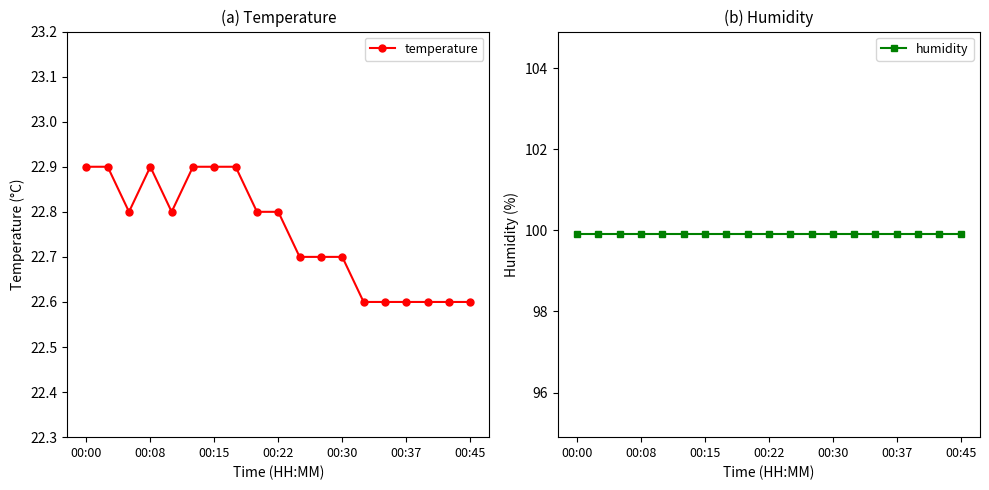

True or false: temperature has a value of 29.5 at 00:37.

False